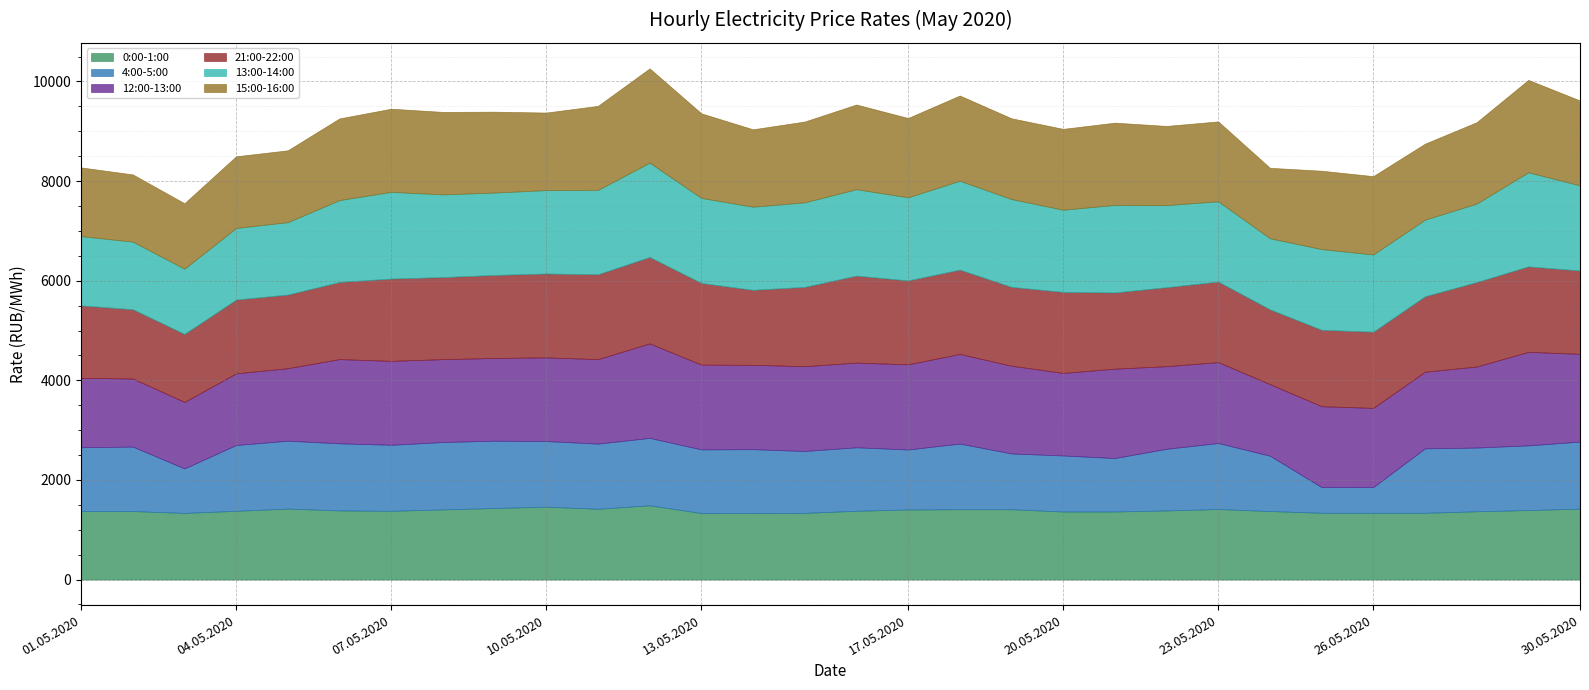

Does the chart display data point markers on the line(s)?

No